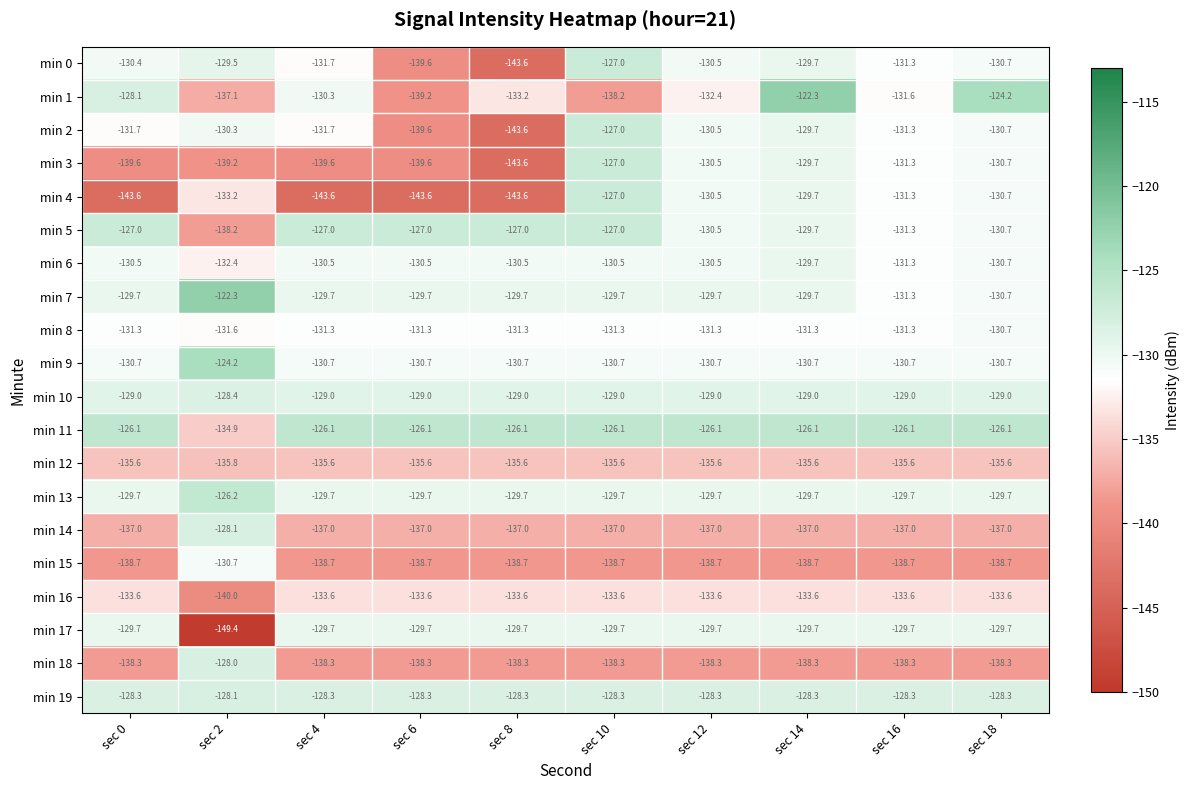

Count the number of categories in the chart.

10